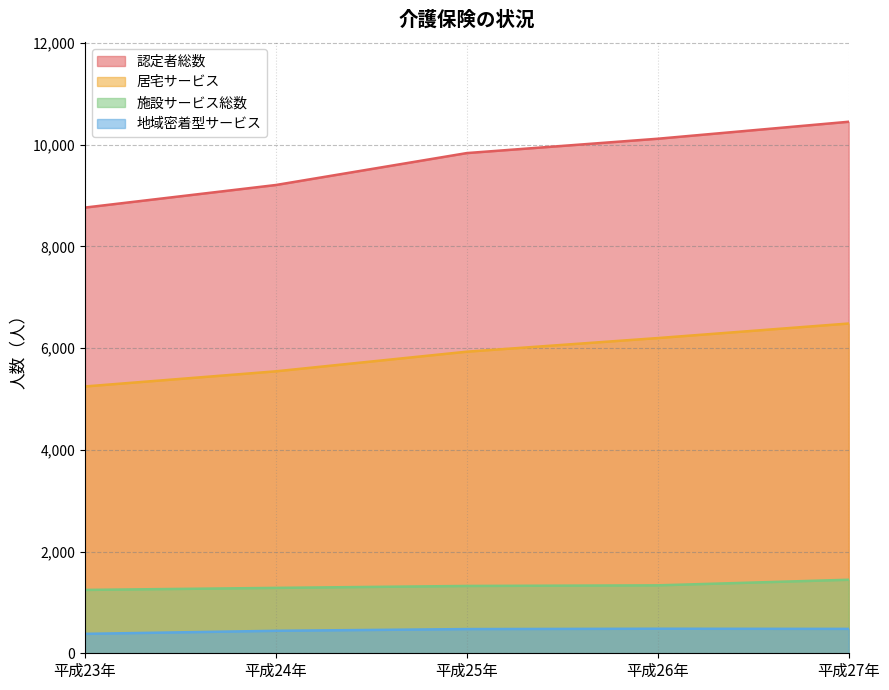

Is the value of 施設サービス総数 at 平成24年 greater than the value of 居宅サービス at 平成26年?

No